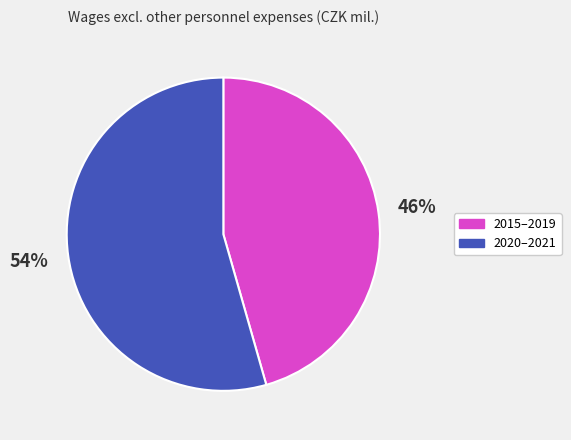

Is there a majority slice in this chart?

Yes